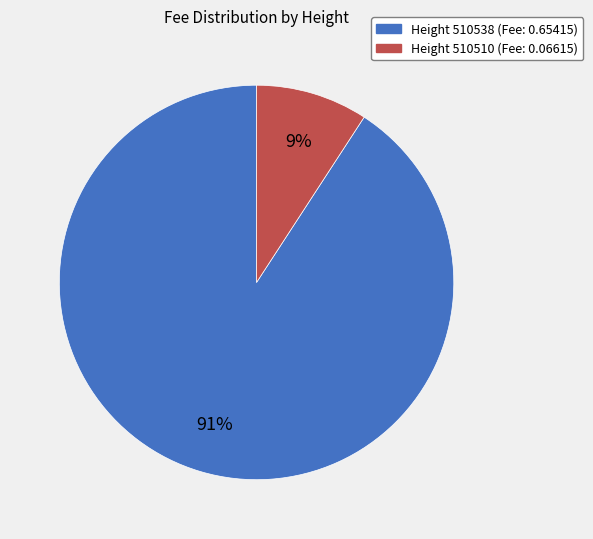

Does any single category account for the majority?

Yes